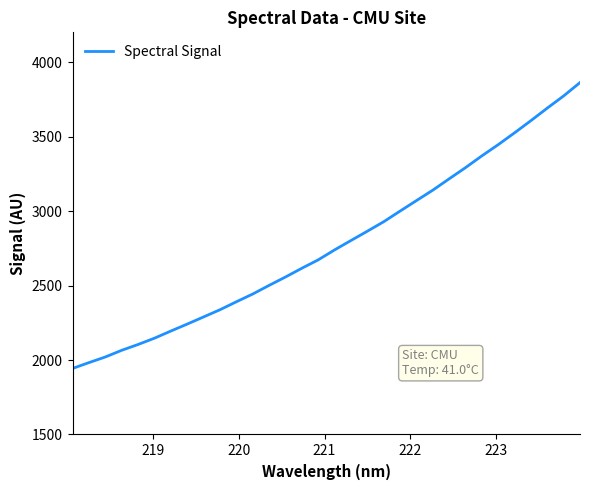

What is the maximum value shown in the chart?

3862.6